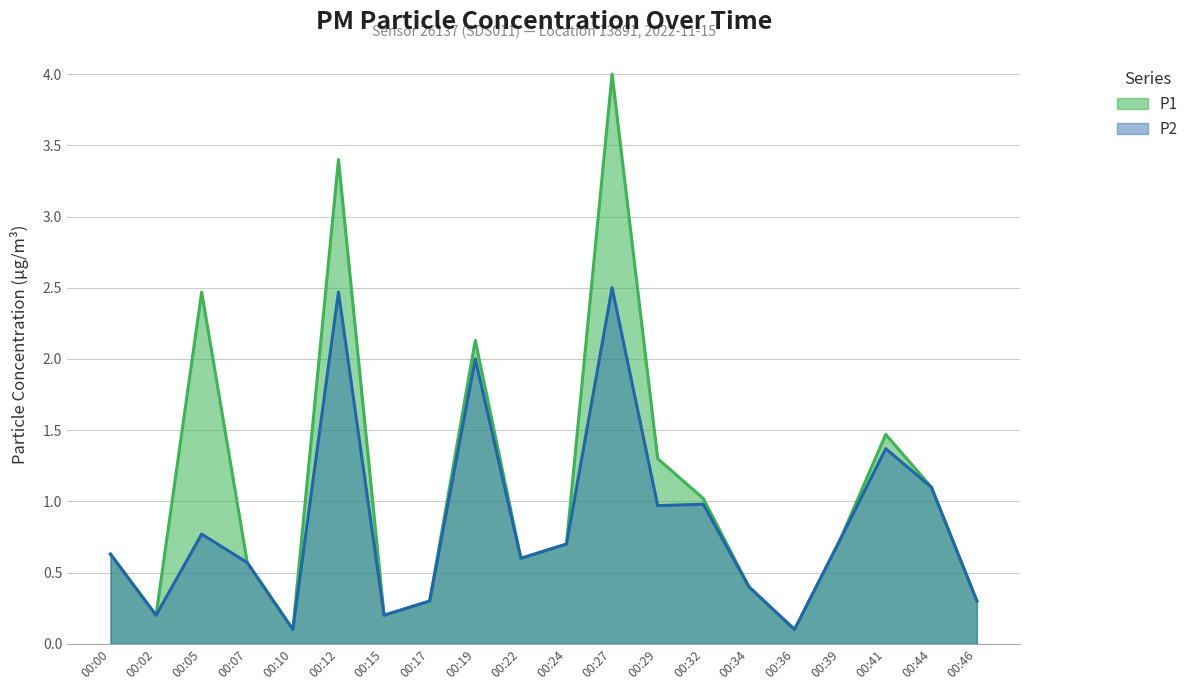

List the series in order of their peak value, highest first.

P1, P2